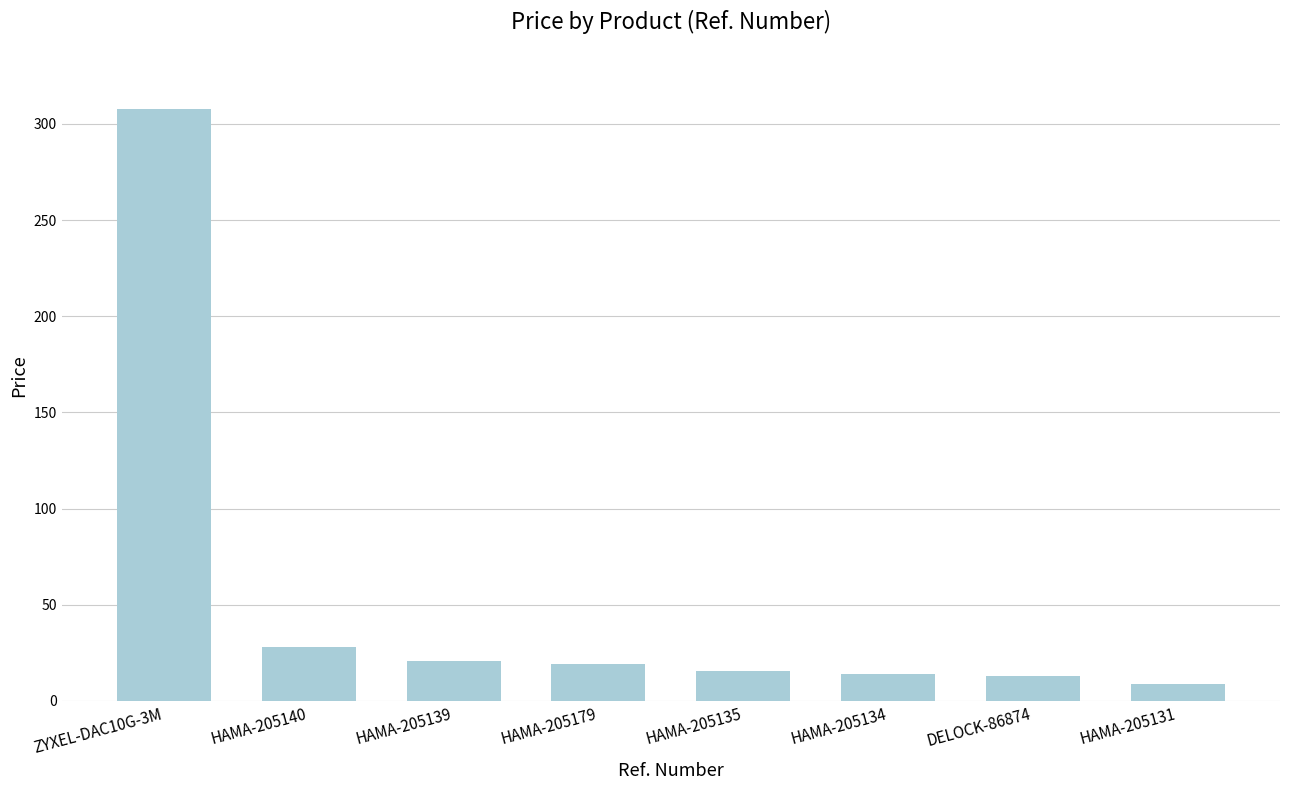

Which category has the highest value across all series?

ZYXEL-DAC10G-3M